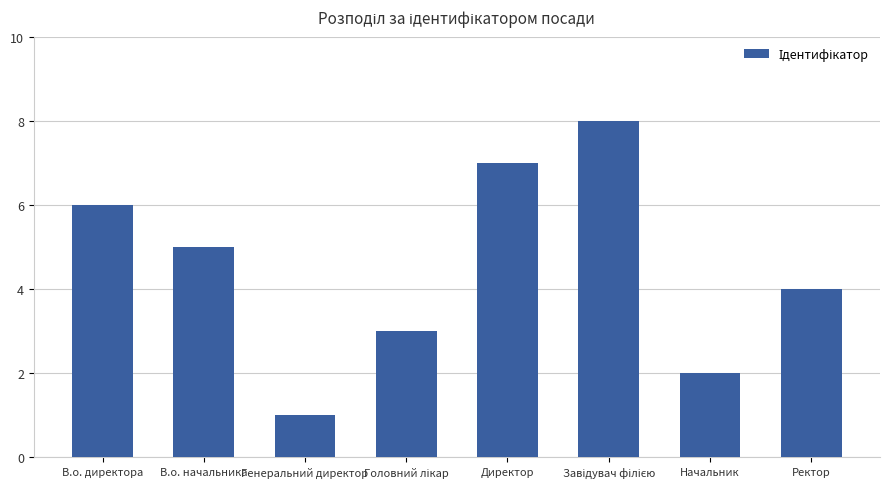

At which label does the data first exceed 5?

В.о. директора